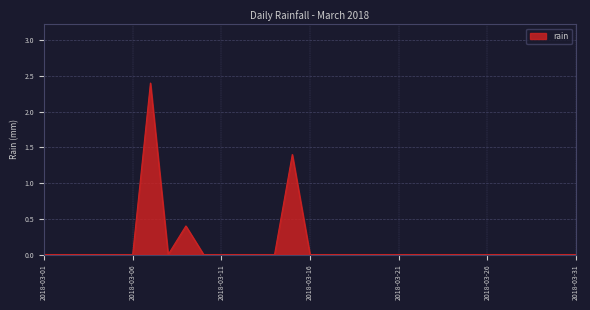

What is the greatest value displayed?

2.4